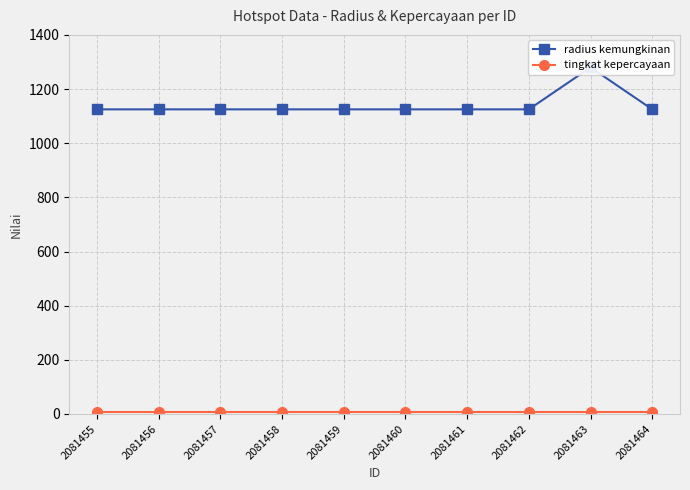

Does the chart display data point markers on the line(s)?

Yes